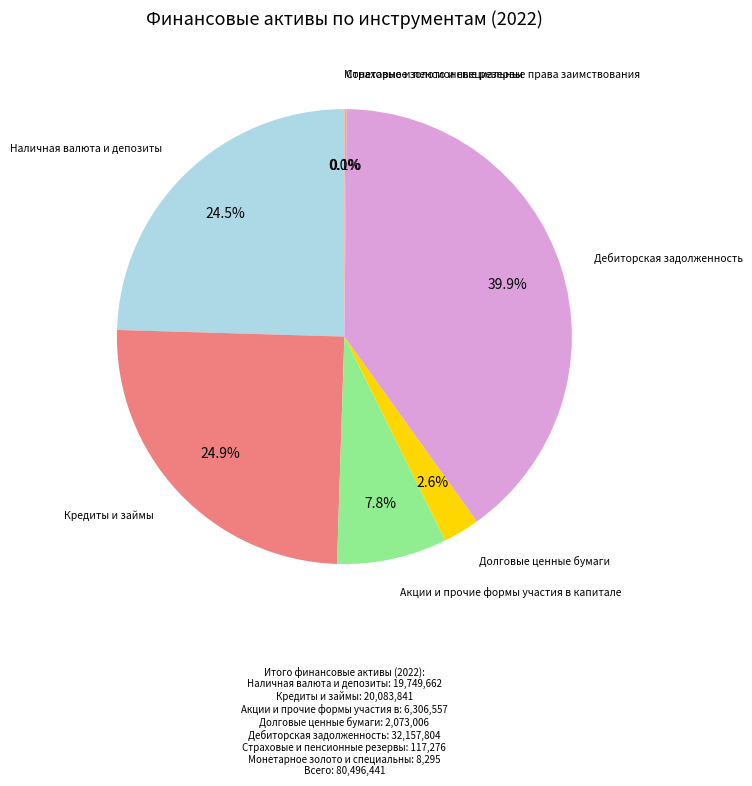

Which category has the biggest portion of the pie?

Дебиторская задолженность